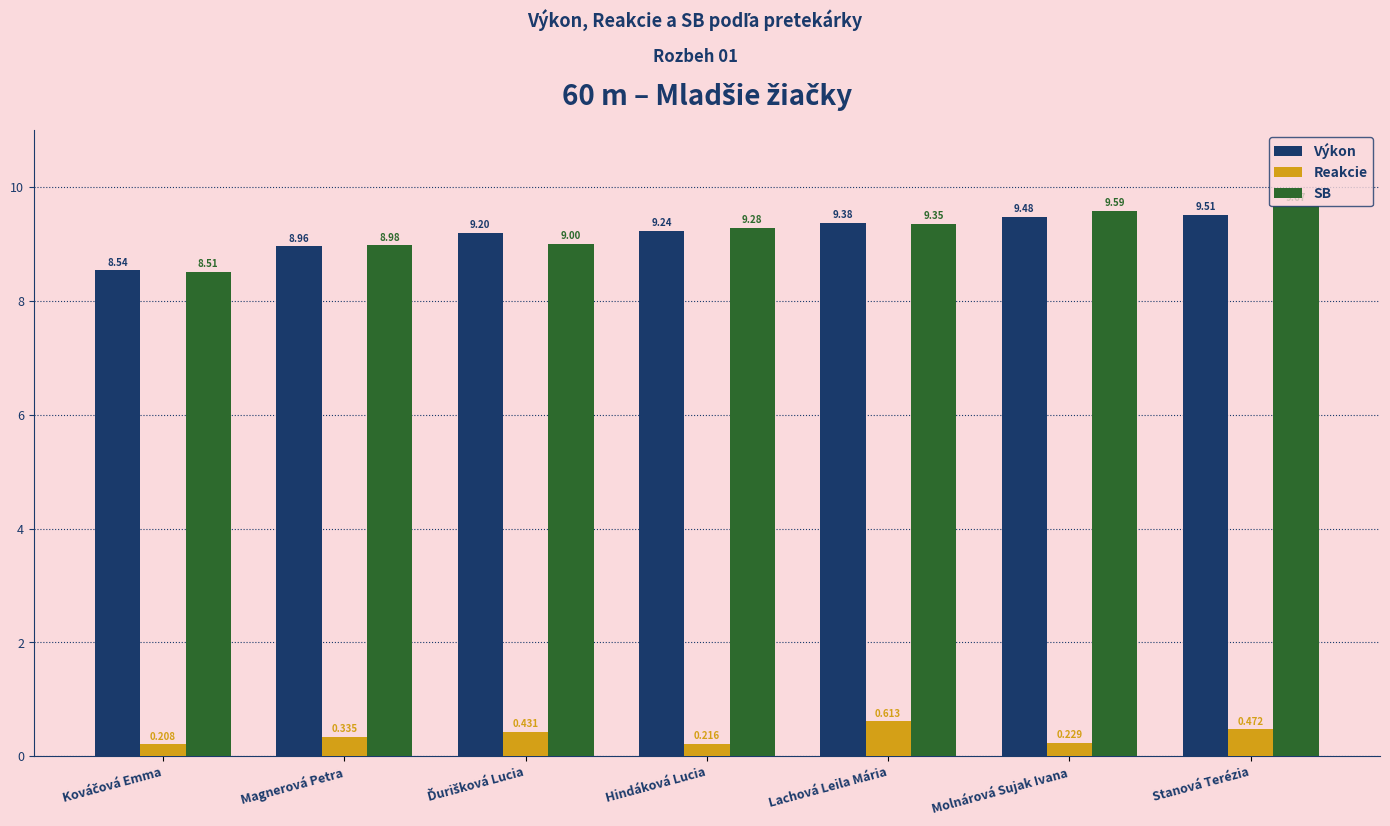

Between Lachová Leila Mária and Molnárová Sujak Ivana, which series saw the biggest shift?

Reakcie